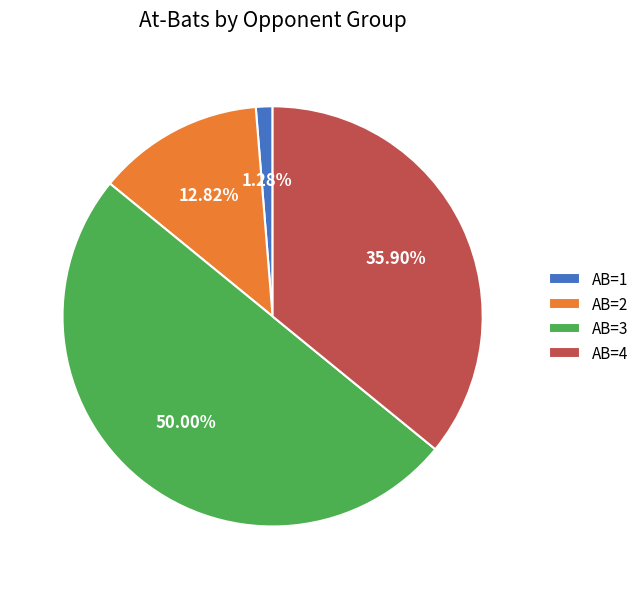

Which has a higher value, AB=3 or AB=2?

AB=3